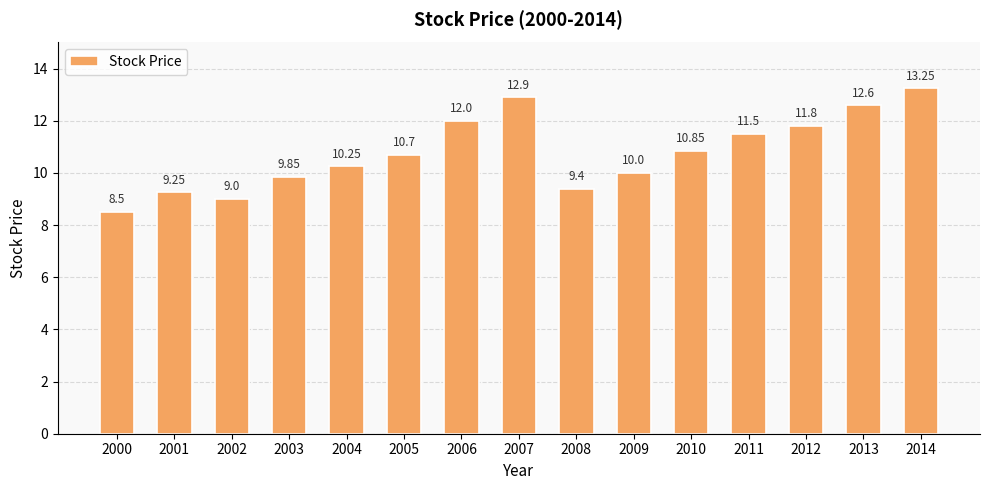

Is it true that the value at 2008 is 9.4?

True